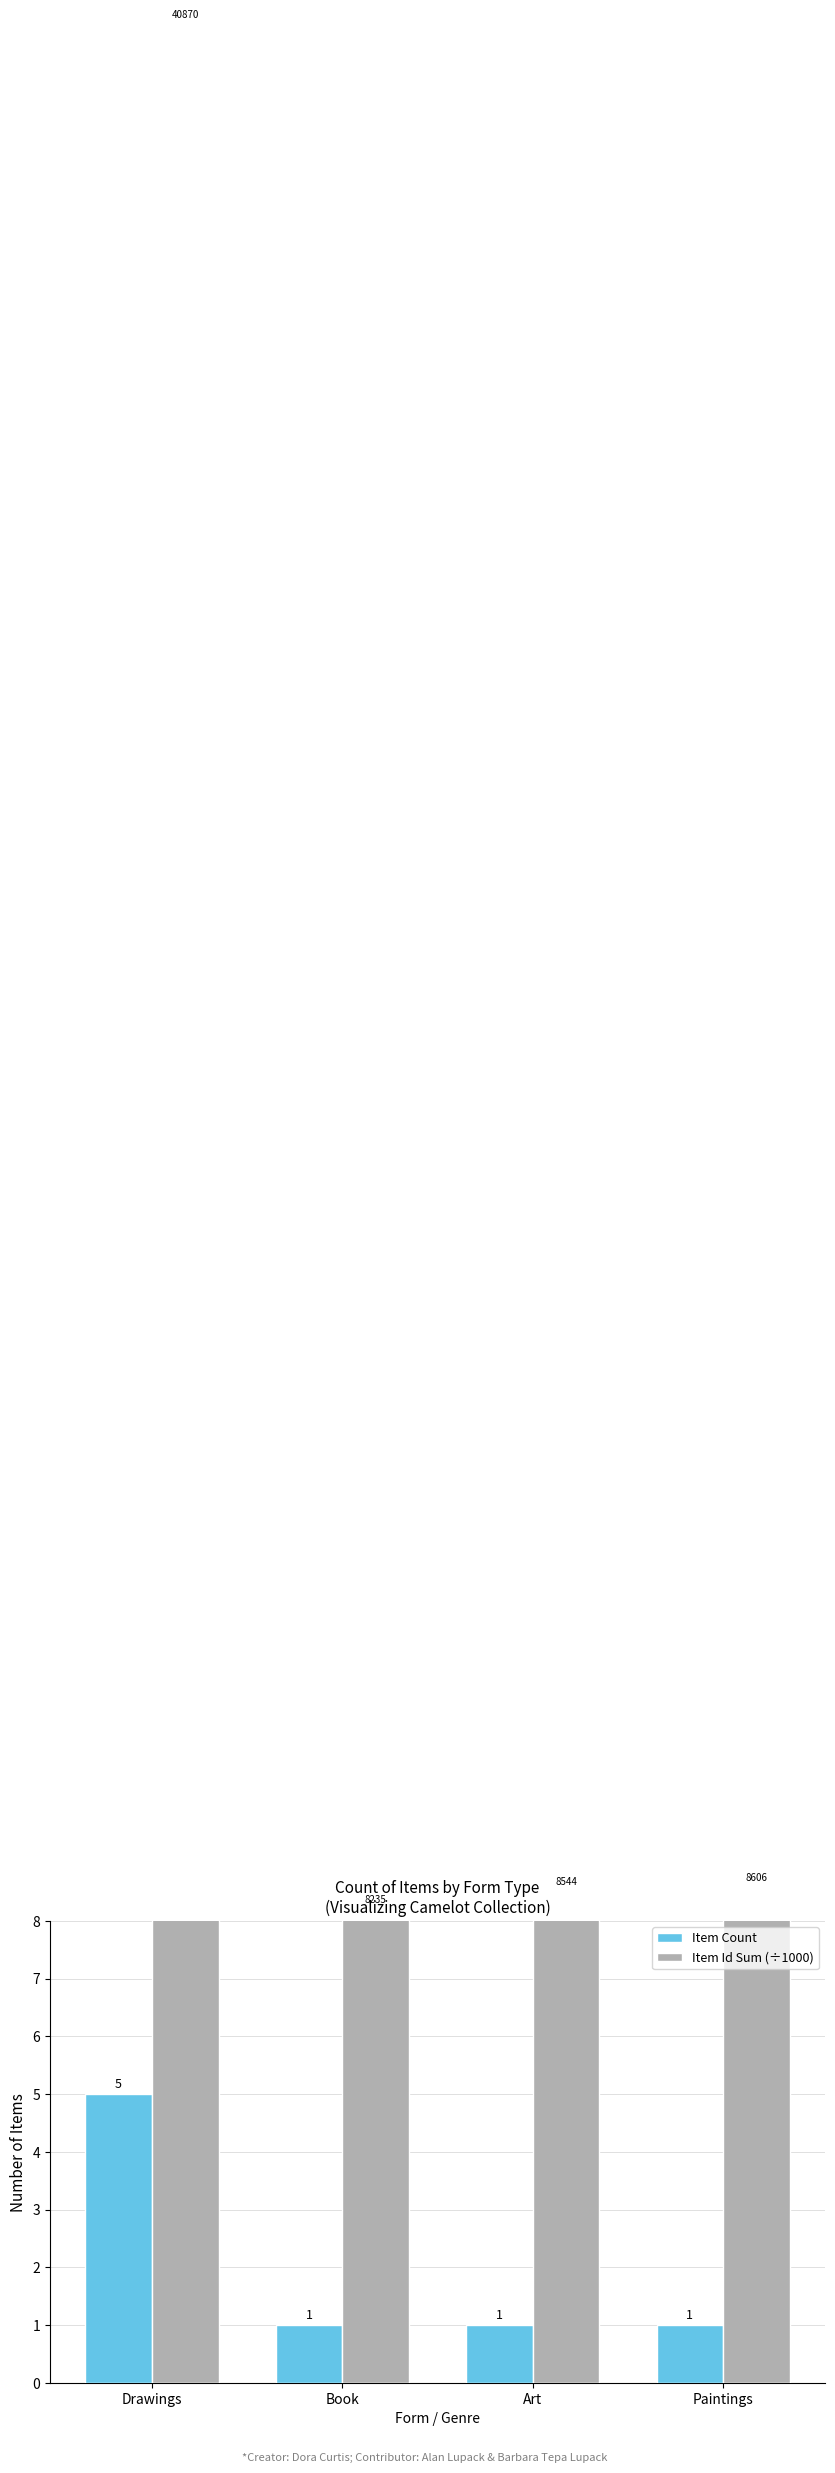

How many Item Count values are between 1 and 5?

4